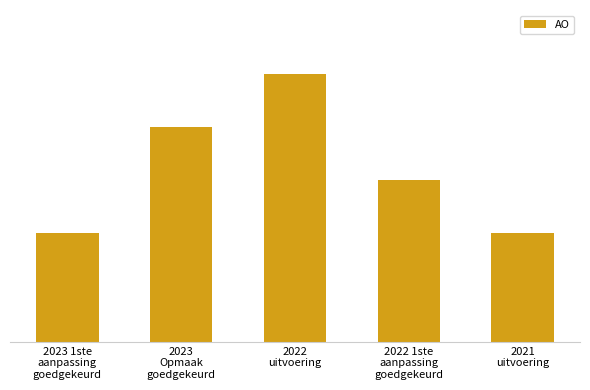

Which label corresponds to the largest value in the chart?

2022
uitvoering